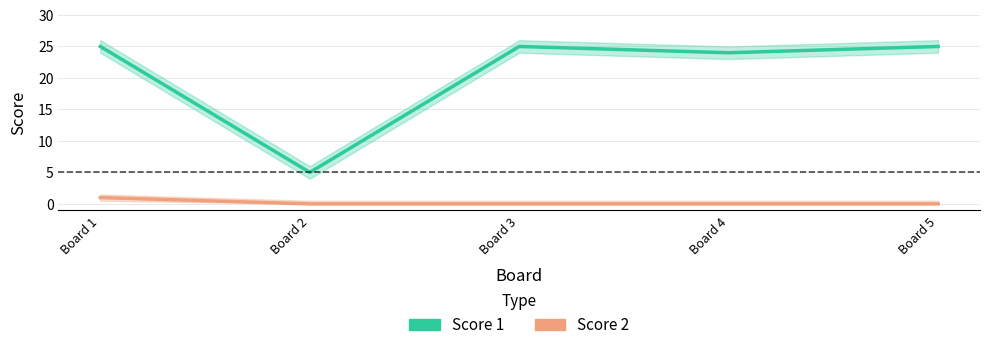

True or false: Score 2 and Score 1 intersect in this chart.

False